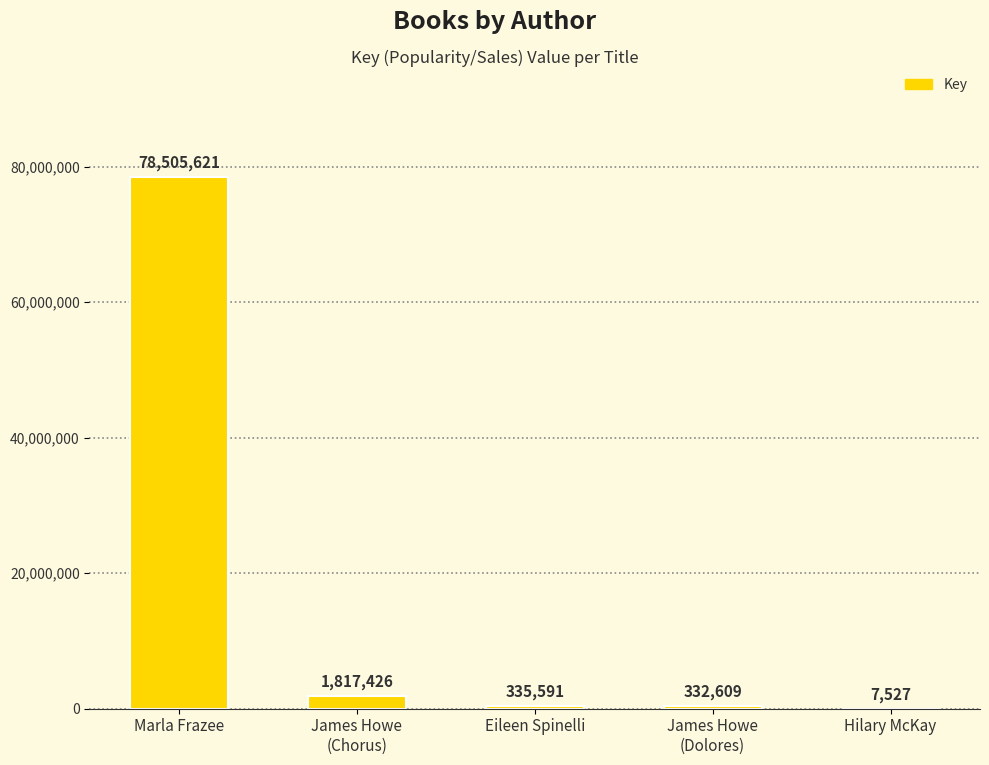

Count the number of categories in the chart.

5